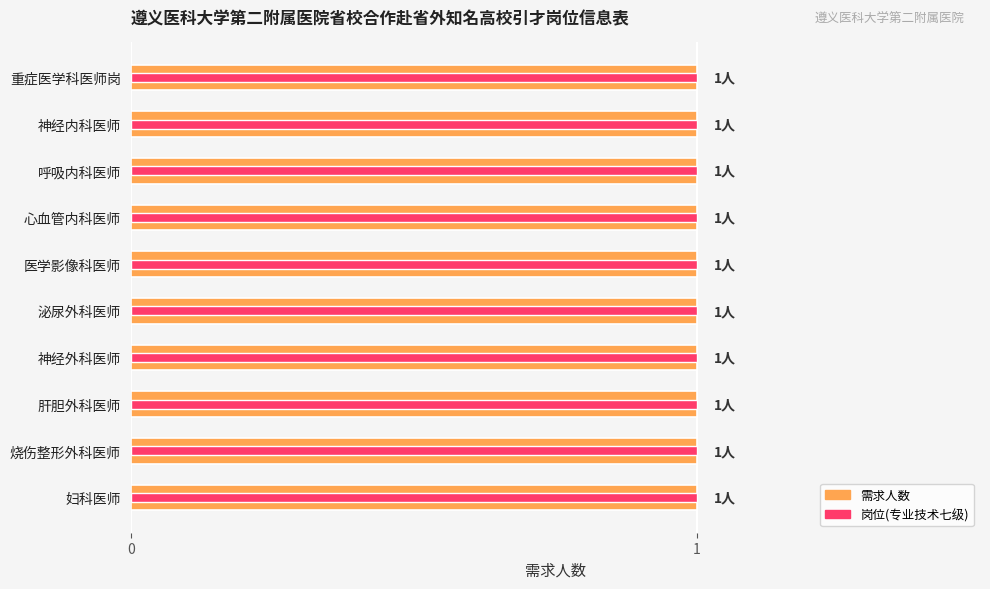

The 岗位等级(专业技术七级) series shows 0.1 at 2. True or false?

False